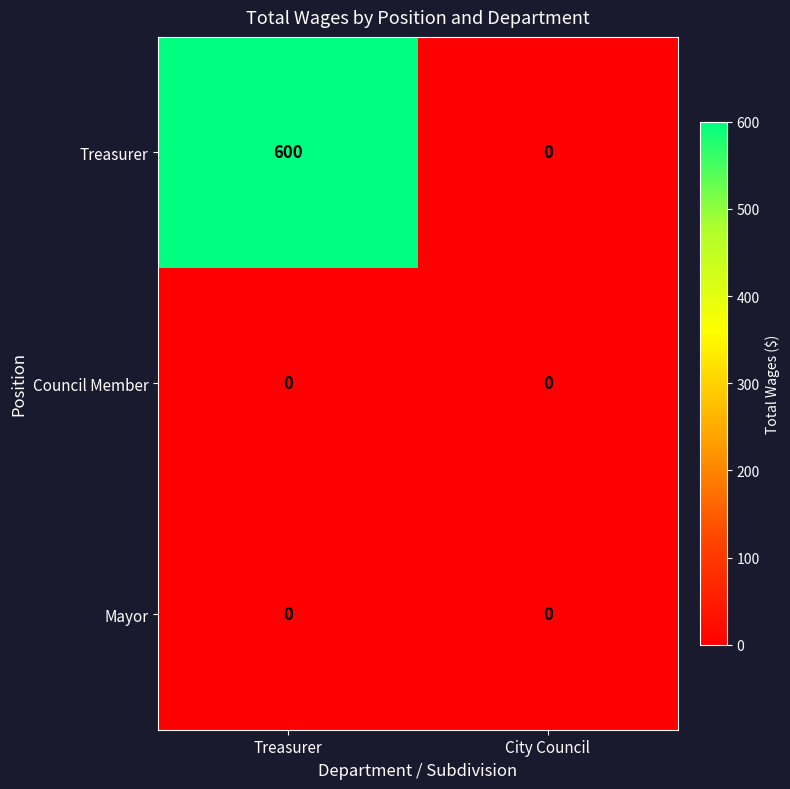

What is the maximum value shown in the chart?

600